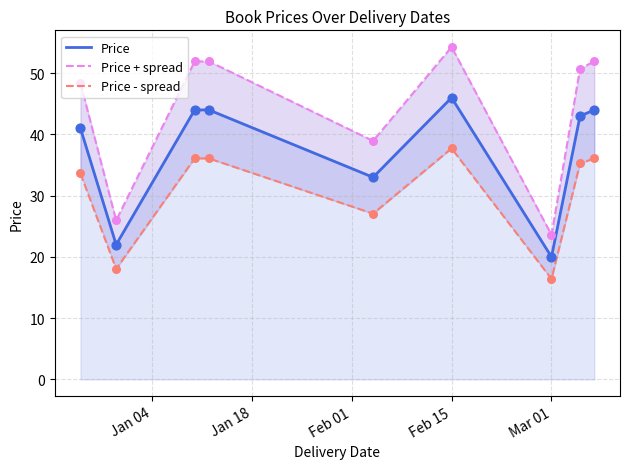

Which series reaches the maximum Y coordinate?

Price + spread